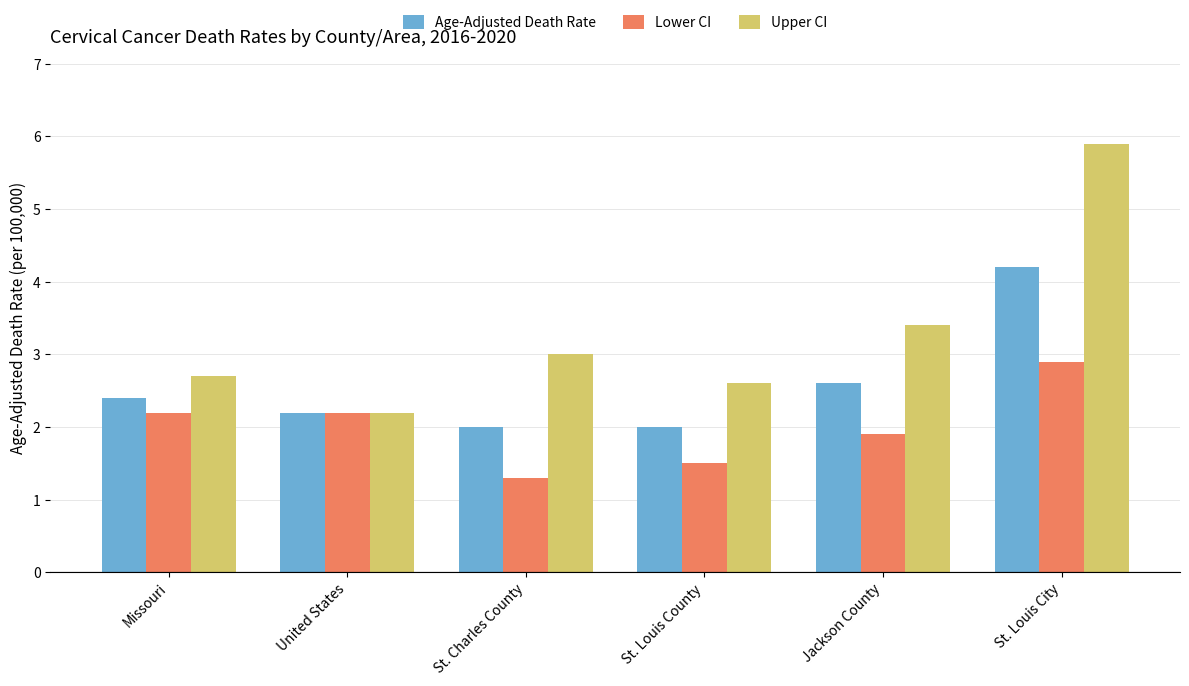

What is the approximate value of Age-Adjusted Death Rate at Jackson County?

2.6